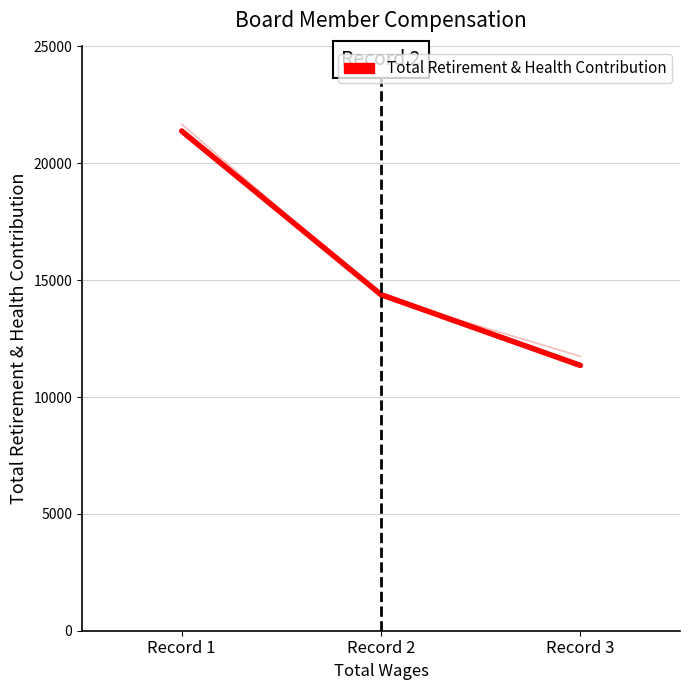

What is the difference between the values at Record 2 and Record 3?

3028